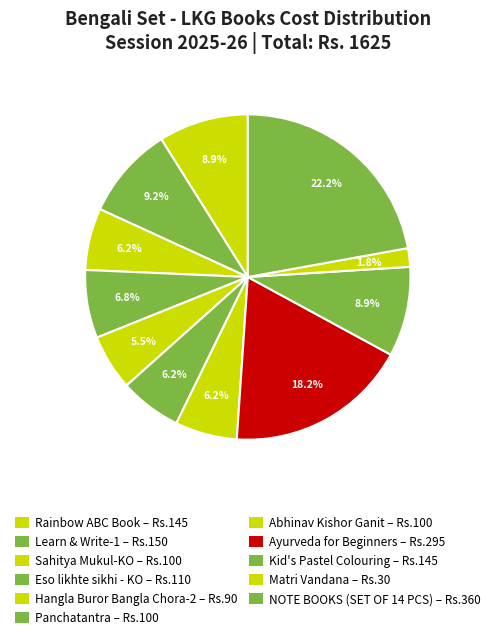

Which category has the biggest portion of the pie?

NOTE BOOKS (SET OF 14 PCS)